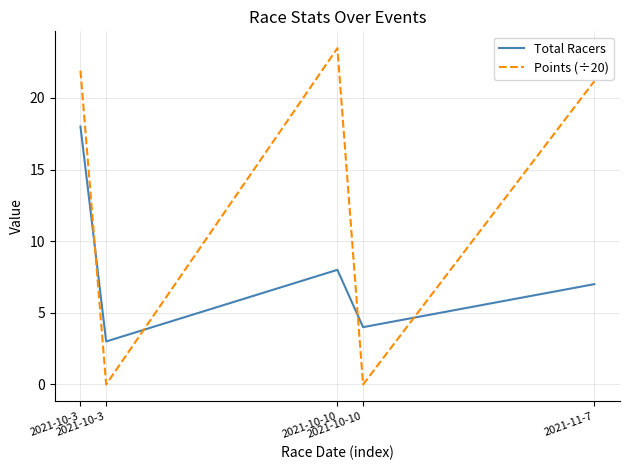

At which label does Total Racers first exceed 7?

2021-10-3